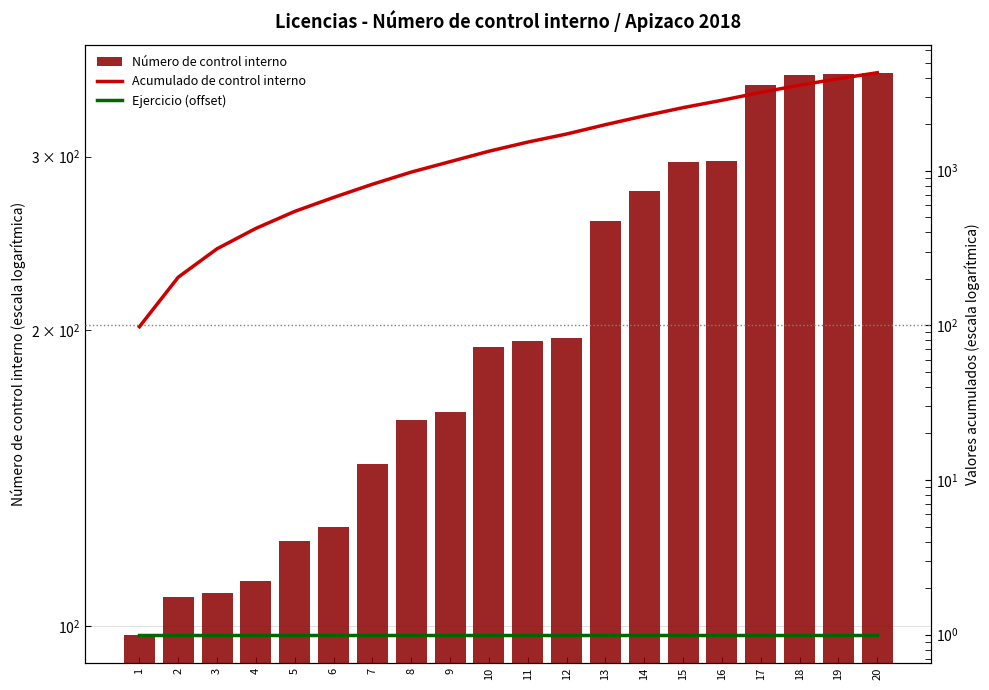

Reading left to right, extract all data points from this chart.

Número de control interno: 1=98	2=107	3=108	4=111	5=122	6=126	7=146	8=162	9=165	10=192	11=195	12=196	13=258	14=277	15=296	16=297	17=355	18=363	19=364	20=365
Acumulado de control interno: 1=98	2=205	3=313	4=424	5=546	6=672	7=818	8=980	9=1145	10=1337	11=1532	12=1728	13=1986	14=2263	15=2559	16=2856	17=3211	18=3574	19=3938	20=4303
Ejercicio (offset): 1=1	2=1	3=1	4=1	5=1	6=1	7=1	8=1	9=1	10=1	11=1	12=1	13=1	14=1	15=1	16=1	17=1	18=1	19=1	20=1